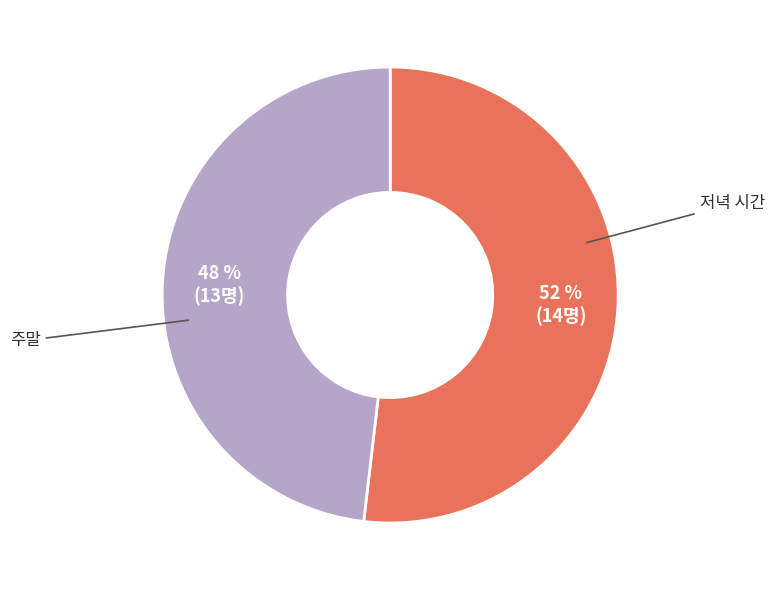

To the nearest percent, what is the average slice percentage?

50%